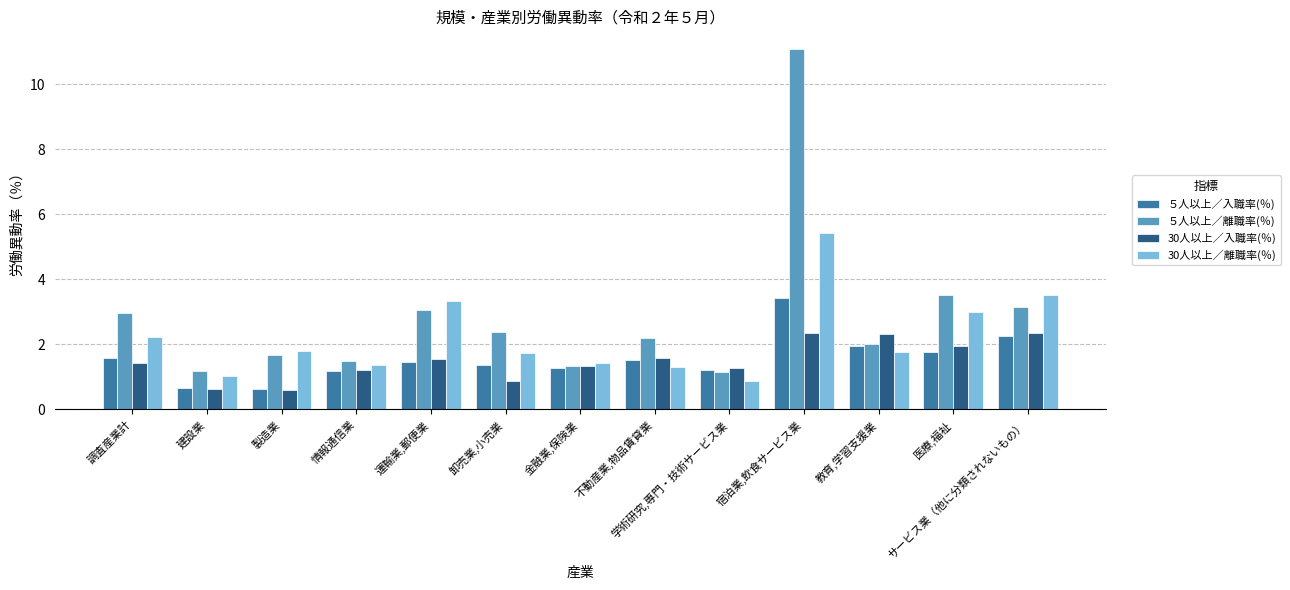

How many series are shown in this chart?

4